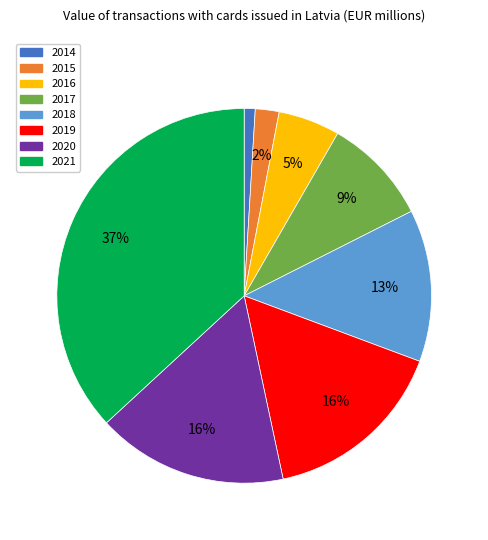

True or false: 2015 accounts for 10% of the total.

False